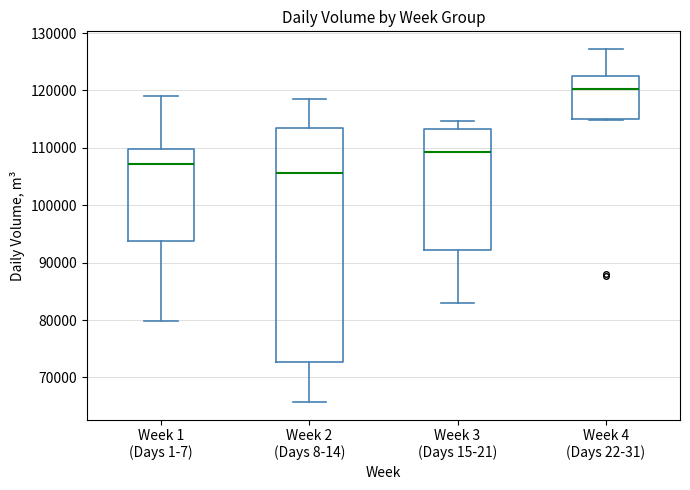

Which box has the highest median line?

Week 4 (Days 22-31)